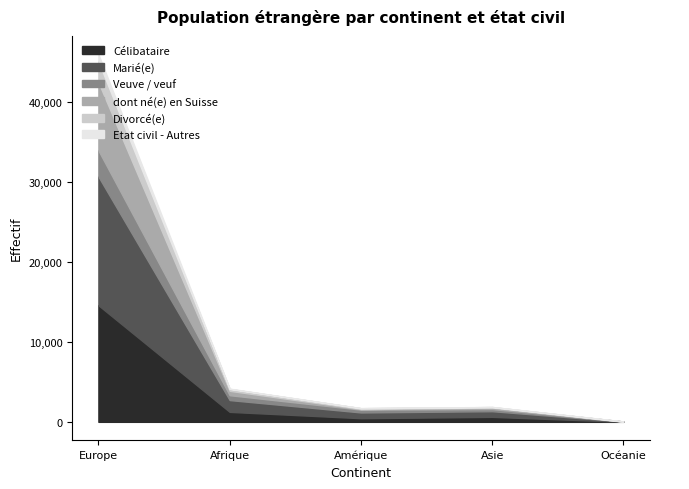

True or false: Veuve / veuf has a value of 11 at Océanie.

False